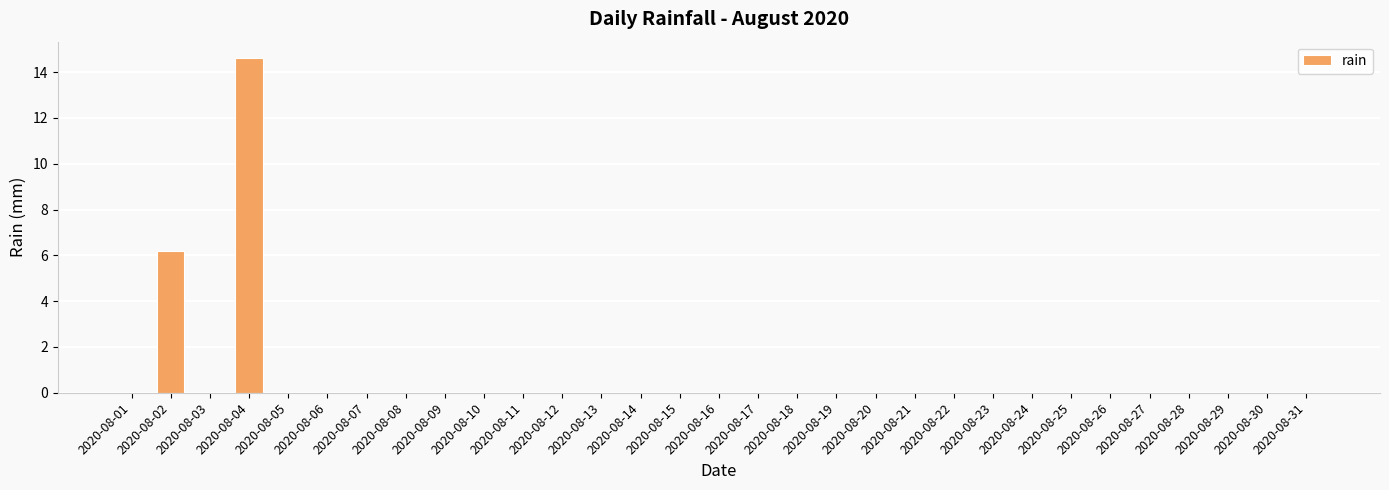

Reading left to right, extract all data points from this chart.

2020-08-01=0.0	2020-08-02=6.2	2020-08-03=0.0	2020-08-04=14.6	2020-08-05=0.0	2020-08-06=0.0	2020-08-07=0.0	2020-08-08=0.0	2020-08-09=0.0	2020-08-10=0.0	2020-08-11=0.0	2020-08-12=0.0	2020-08-13=0.0	2020-08-14=0.0	2020-08-15=0.0	2020-08-16=0.0	2020-08-17=0.0	2020-08-18=0.0	2020-08-19=0.0	2020-08-20=0.0	2020-08-21=0.0	2020-08-22=0.0	2020-08-23=0.0	2020-08-24=0.0	2020-08-25=0.0	2020-08-26=0.0	2020-08-27=0.0	2020-08-28=0.0	2020-08-29=0.0	2020-08-30=0.0	2020-08-31=0.0